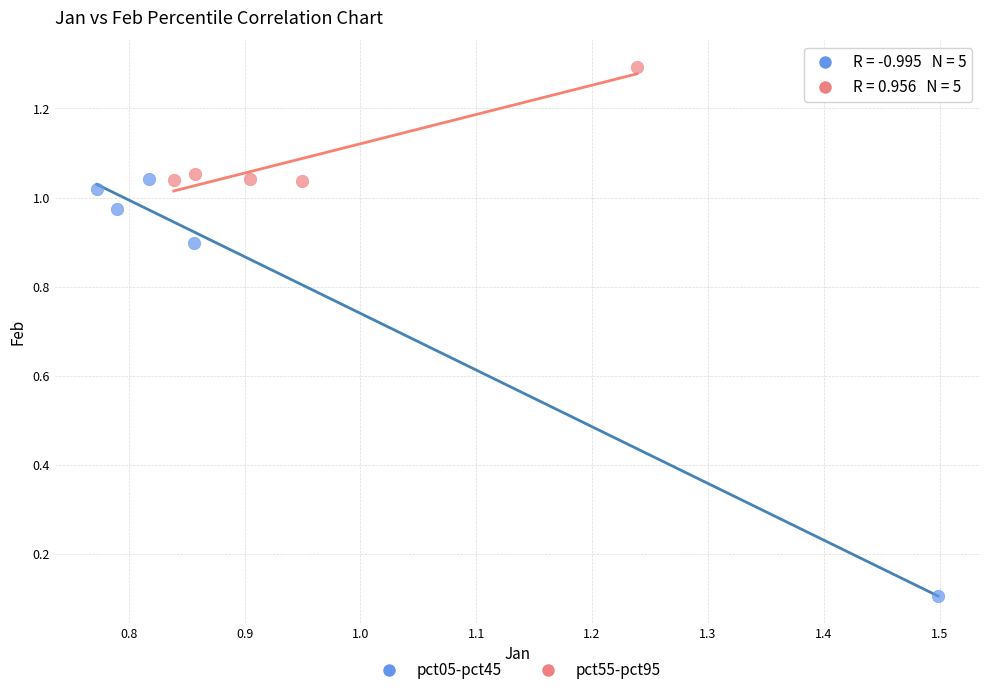

Which series contains the lowest Y value?

pct05-pct45